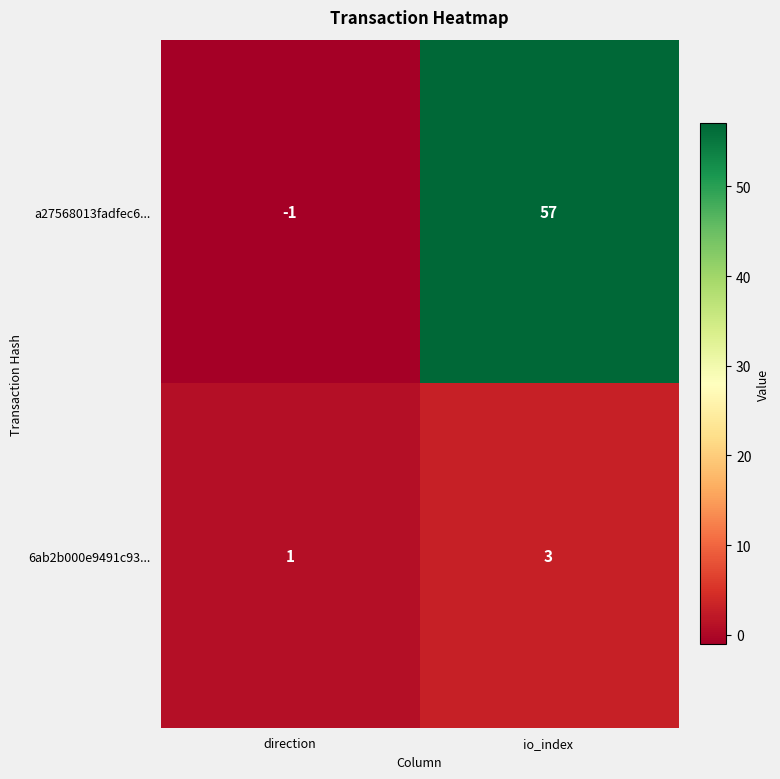

Reading left to right, what are all the values shown in this chart?

a27568013fadfec6...: direction=-1	io_index=57
6ab2b000e9491c93...: direction=1	io_index=3